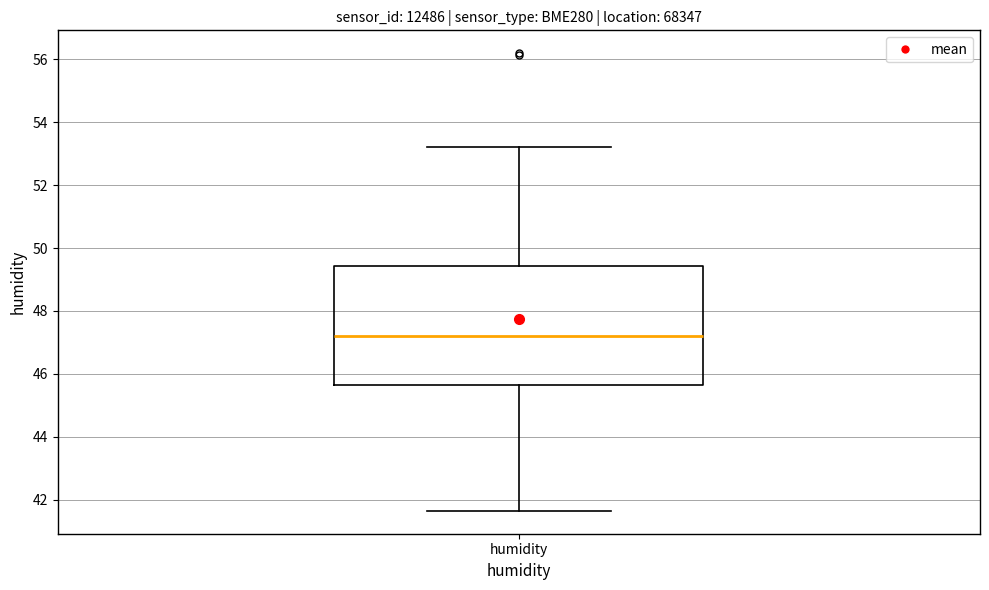

Transcribe this box plot: give where the median line is, the range the box spans, and where the two whiskers end, as read against the y-axis. The values are not printed on the chart, so give them approximately, as read against the axis.

median 47.2, box 45.6 to 49.4, whiskers 41.6 to 53.2